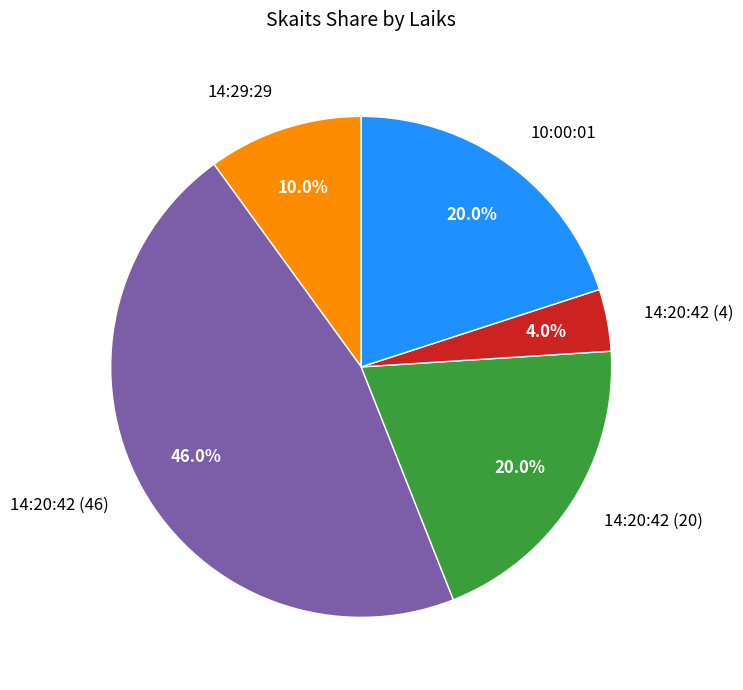

To the nearest percent, what portion does 10:00:01 represent?

20%